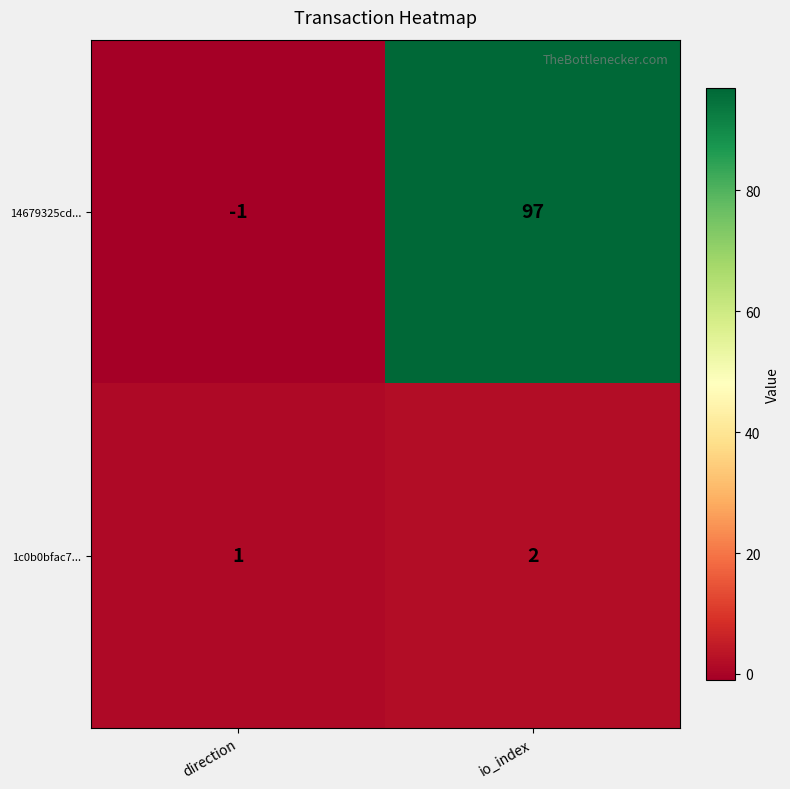

Which series changed the most between direction and io_index?

14679325cd...